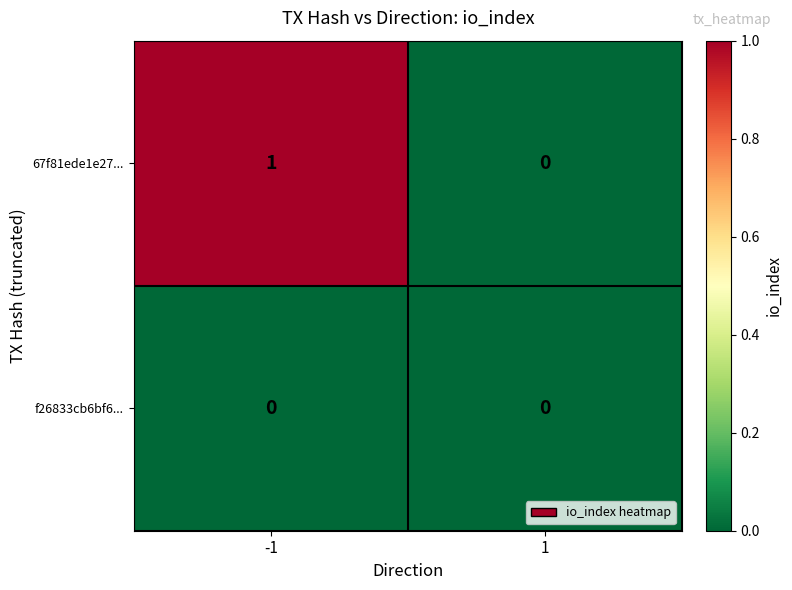

What is the maximum value shown in the chart?

1